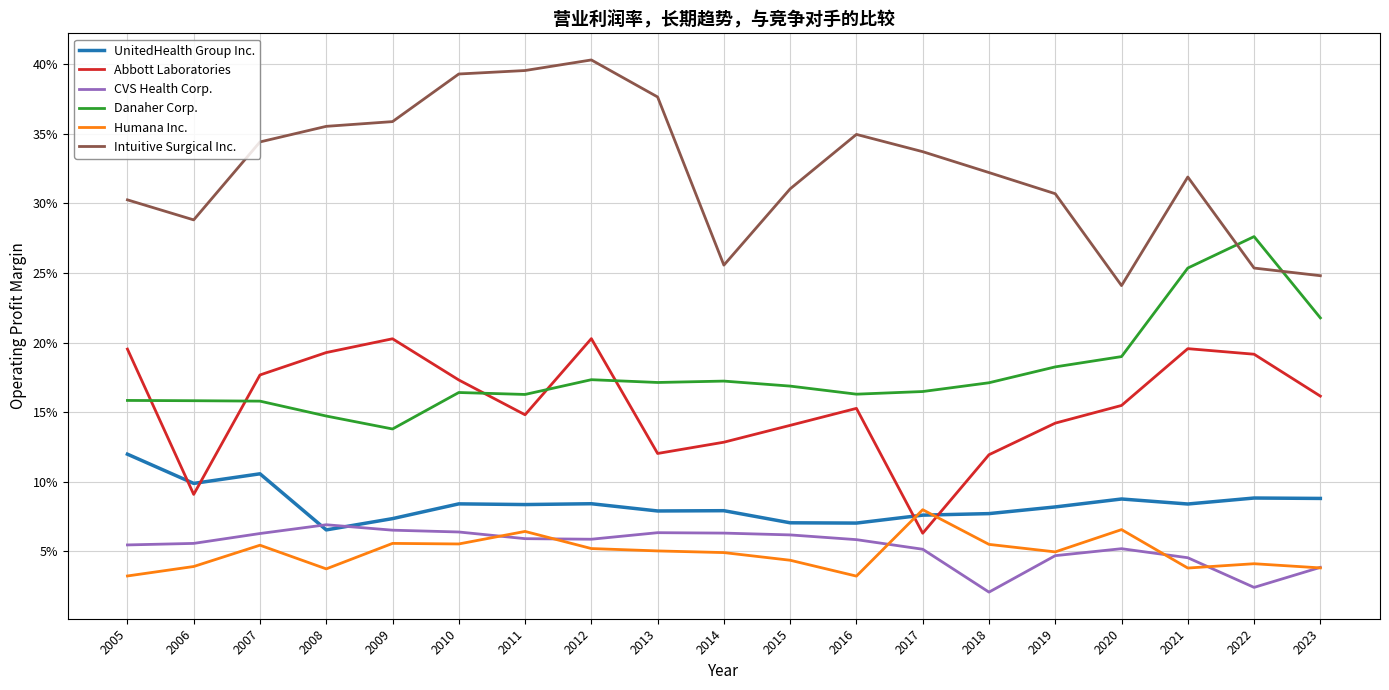

At which category does the chart reach its minimum across all series?

2018